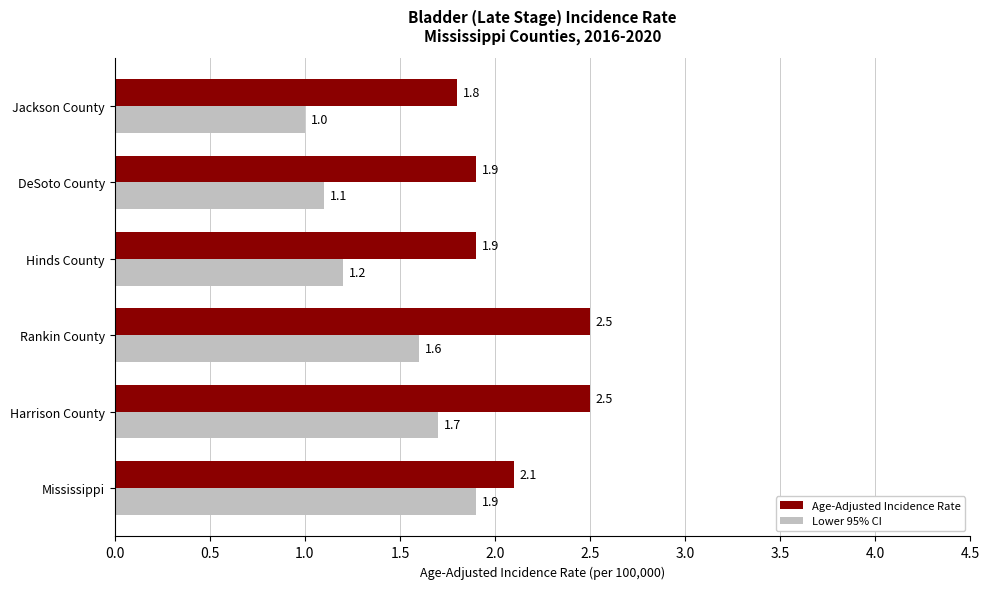

What is the greatest value displayed?

2.5